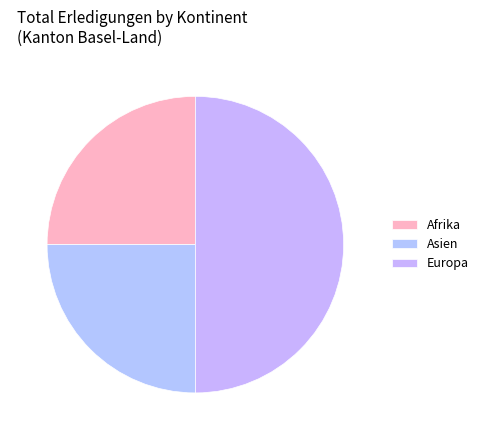

How many segments does this pie chart have?

3